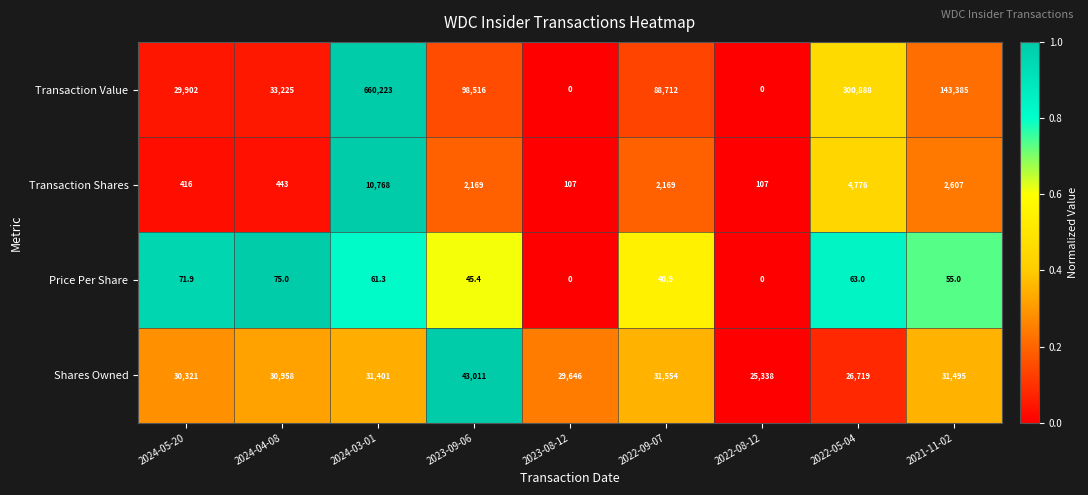

Count the number of data series in this chart.

4